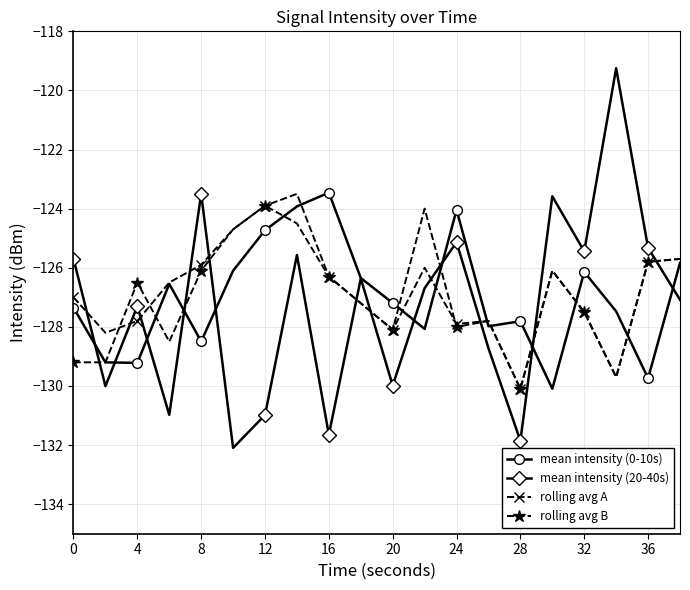

At how many categories does at least one series exceed -127?

16